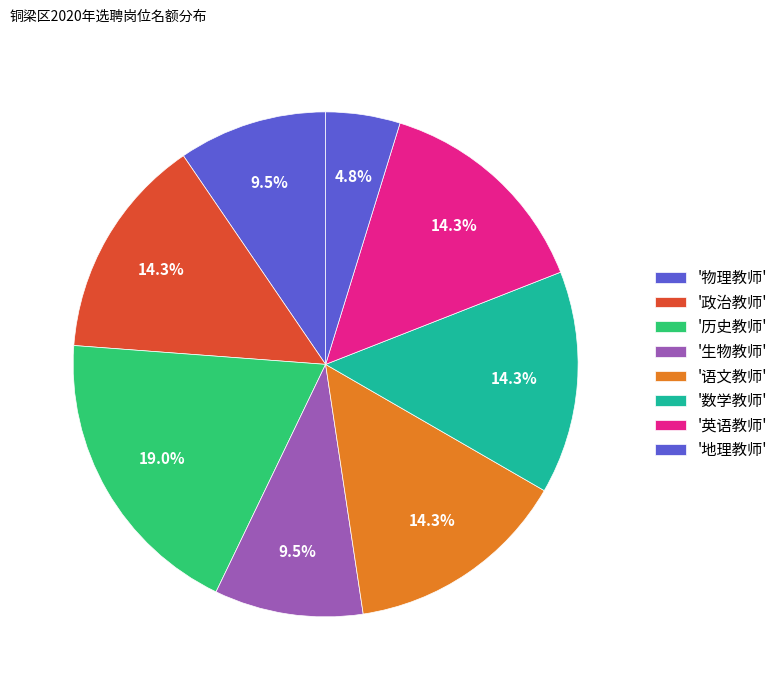

Count the number of slices in the pie.

8